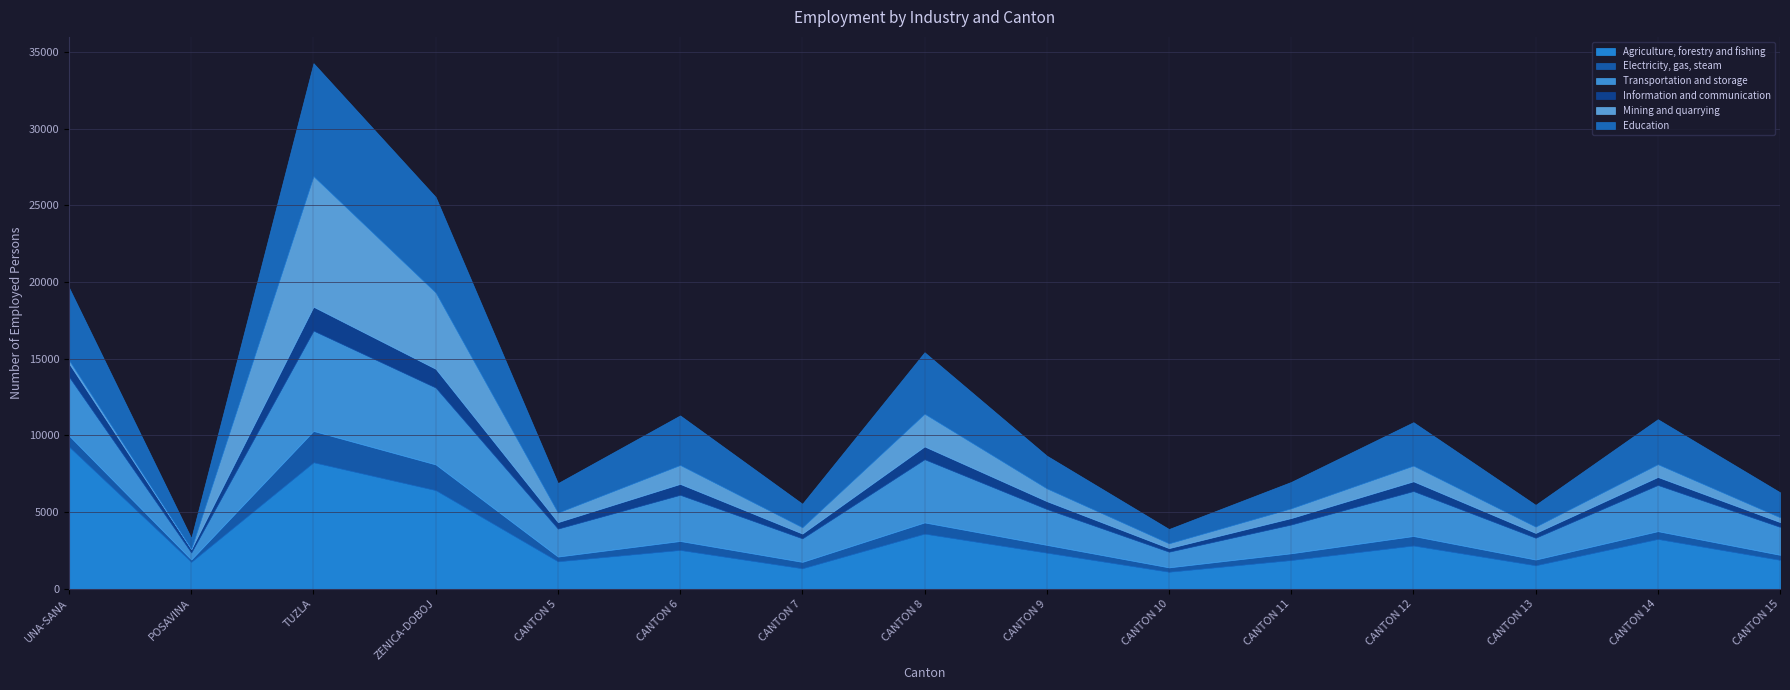

At which category does Electricity, gas, steam reach its first local peak?

TUZLA